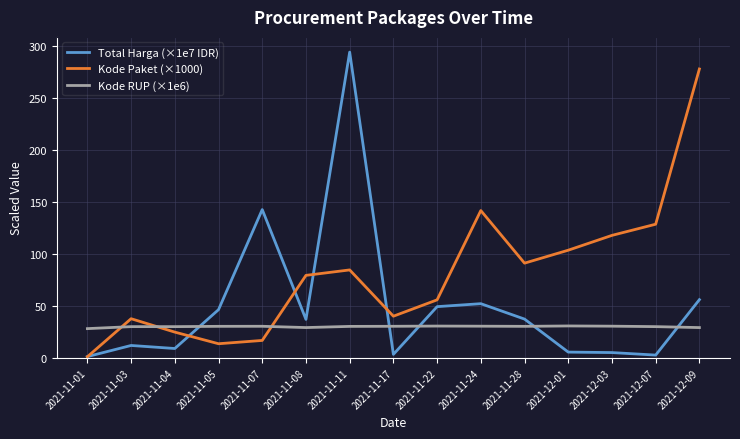

The Kode RUP (×1e6) series shows 20.1 at 2021-11-11. True or false?

False